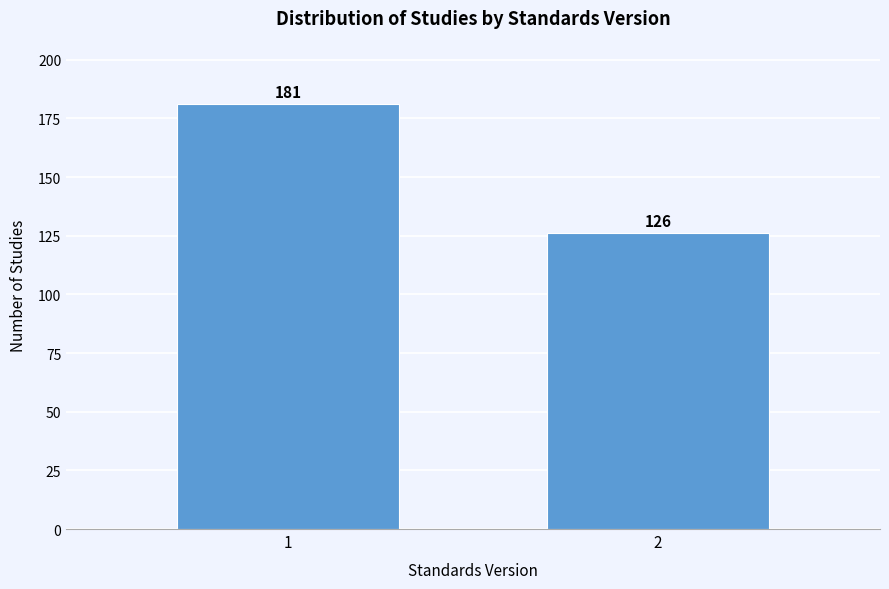

Reading left to right, transcribe all the data shown in this chart.

1=181	2=126